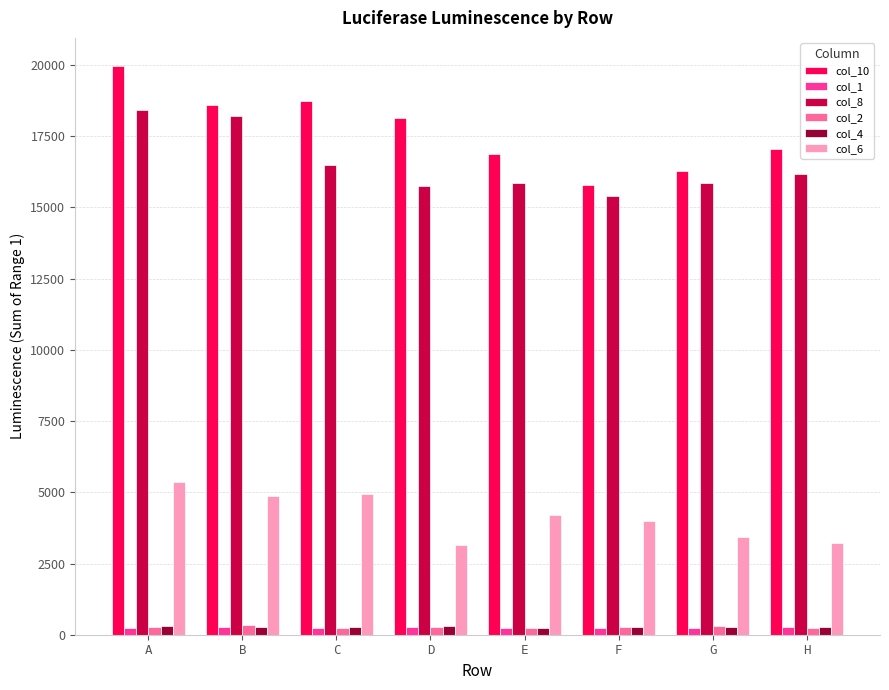

Are the bars horizontal?

No